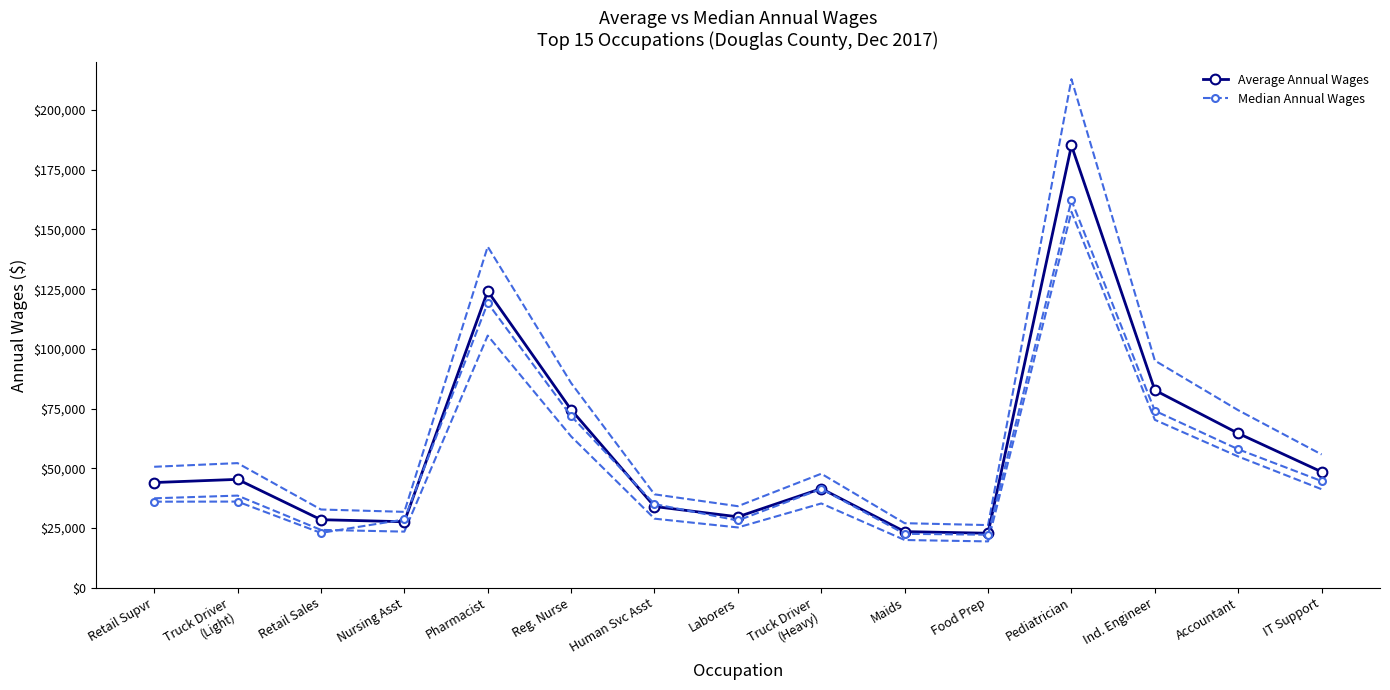

In Average Annual Wages, how many points are lower than both neighbors (excluding endpoints)?

3